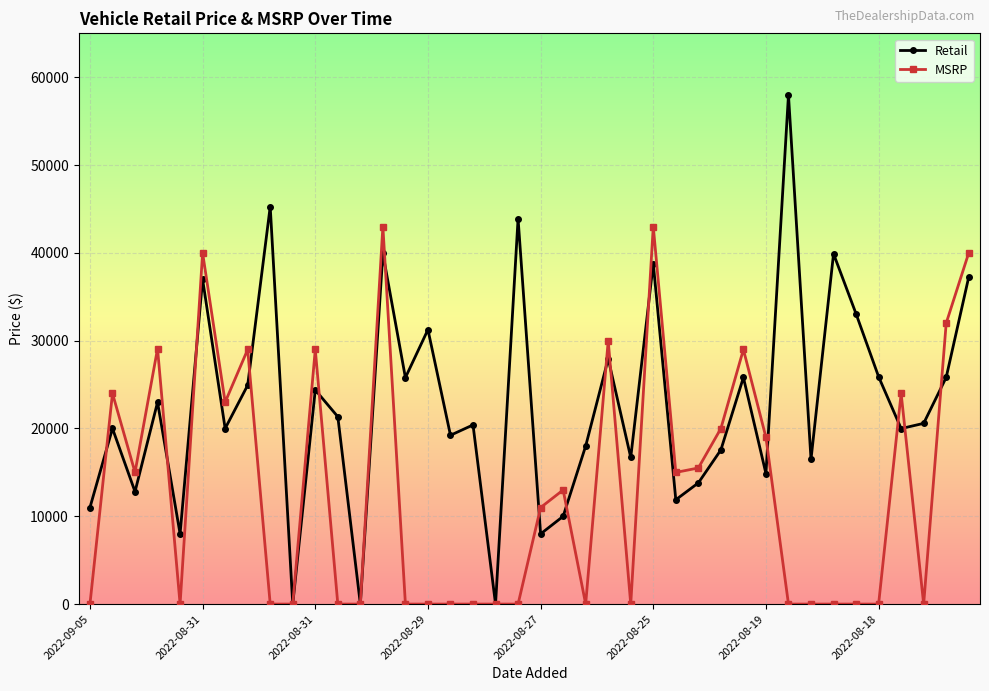

Rank the series by their maximum value, from highest to lowest.

Retail, MSRP